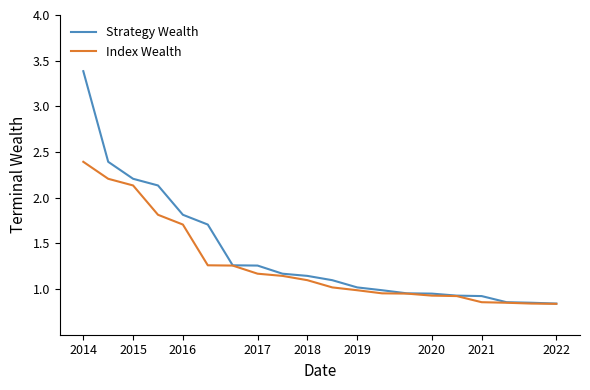

What is the maximum value shown in the chart?

3.4